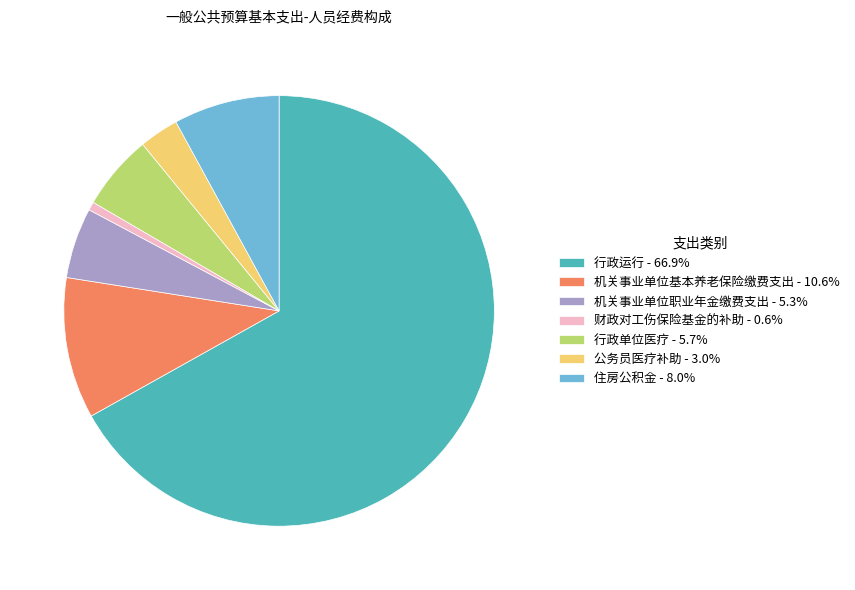

Approximately how many times larger is the value at 行政单位医疗 - 5.7% compared to 住房公积金 - 8.0%?

0.7